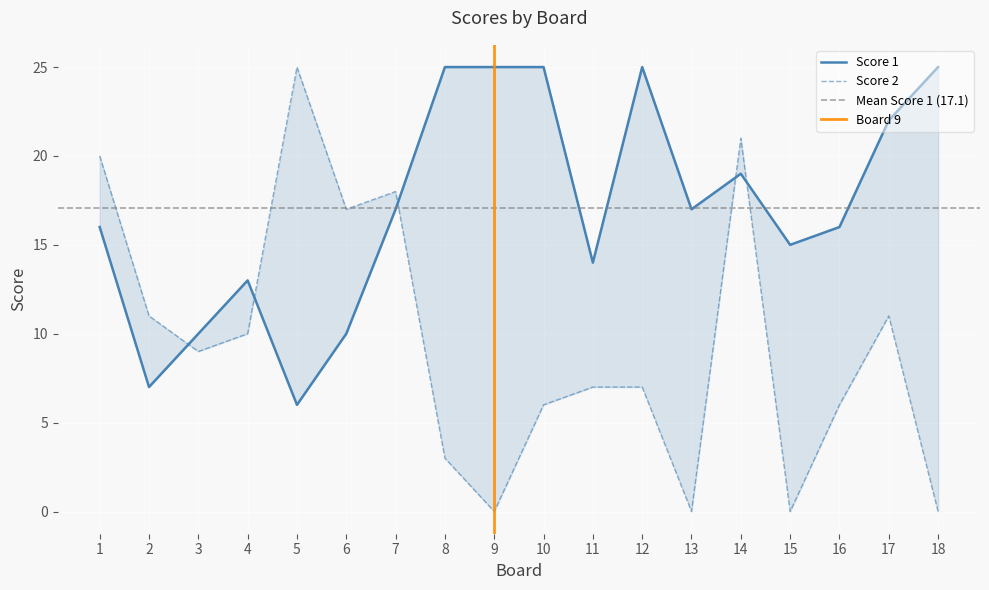

How many categories are shown in the chart?

18